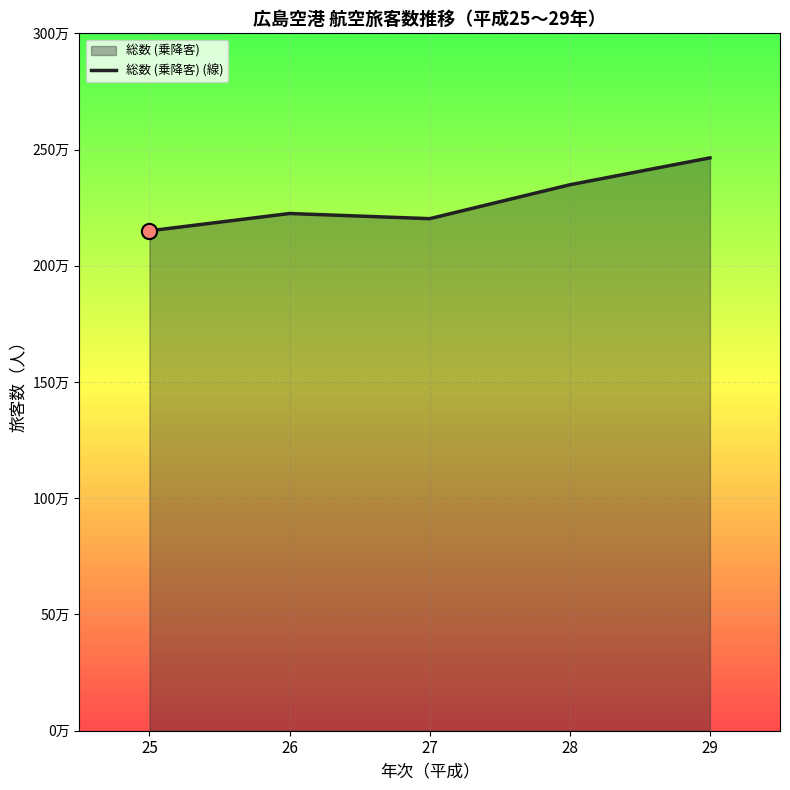

What is the ratio of the value at 28 to the value at 29?

1.0